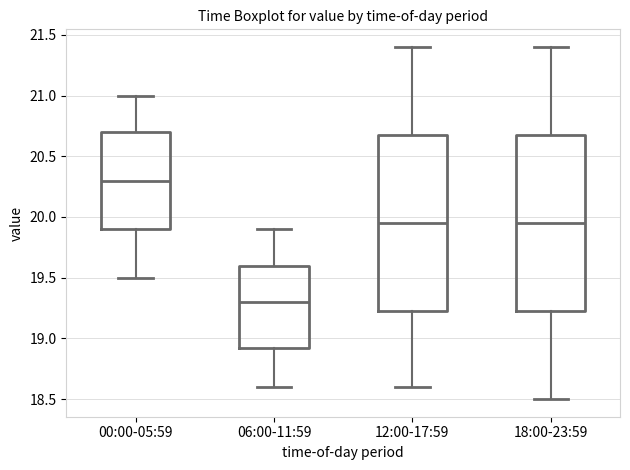

Reading left to right, read every box against the y-axis: the position of its median line, the range the box covers, and the ends of its whiskers. The values are not printed on the chart, so give them approximately, as read against the axis.

00:00-05:59: median 20.30, box 19.90 to 20.70, whiskers 19.50 to 21.00
06:00-11:59: median 19.30, box 18.95 to 19.60, whiskers 18.60 to 19.90
12:00-17:59: median 19.95, box 19.25 to 20.70, whiskers 18.60 to 21.40
18:00-23:59: median 19.95, box 19.25 to 20.70, whiskers 18.50 to 21.40